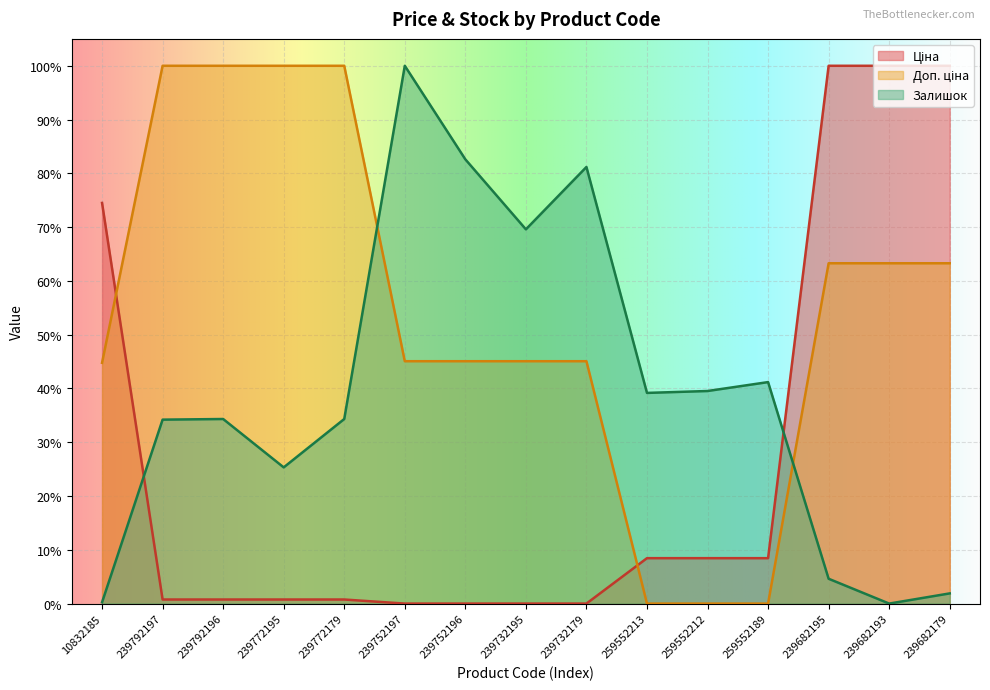

How many positive values does the Залишок series have?

14